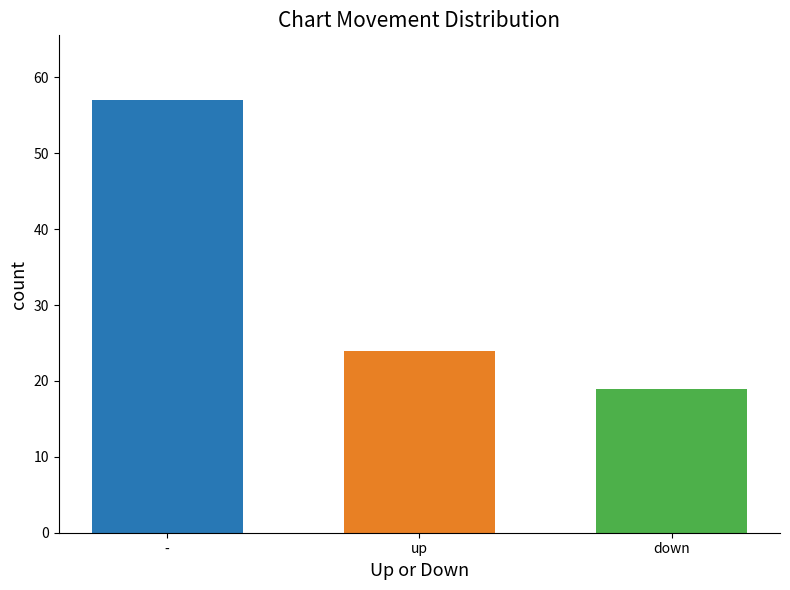

Count the number of data series in this chart.

1